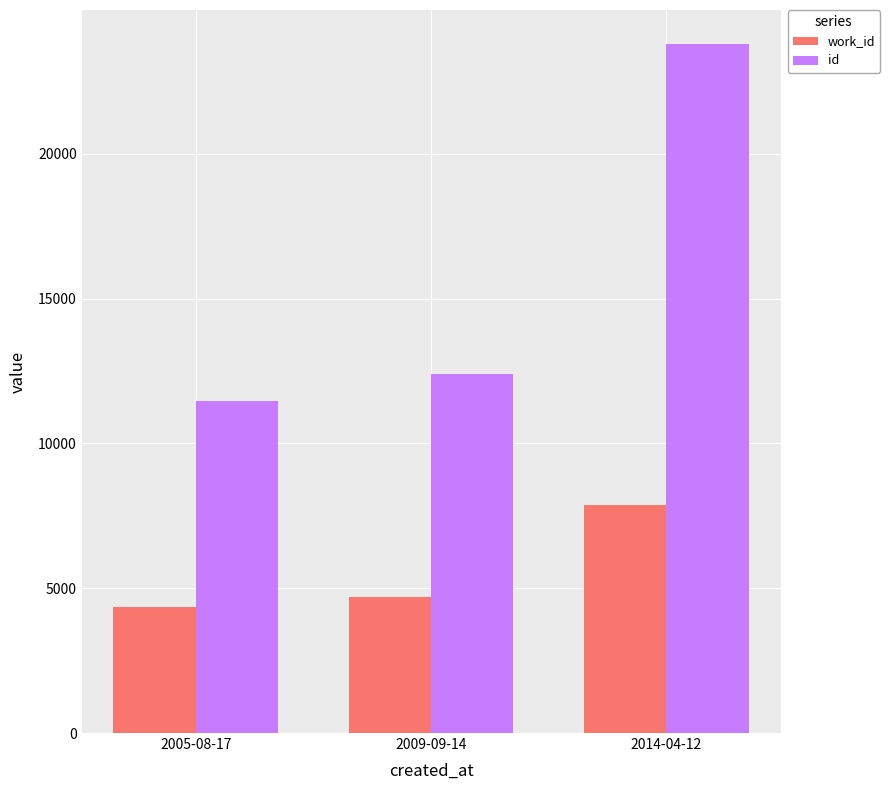

Are the bars grouped side by side (vs. stacked)?

Yes